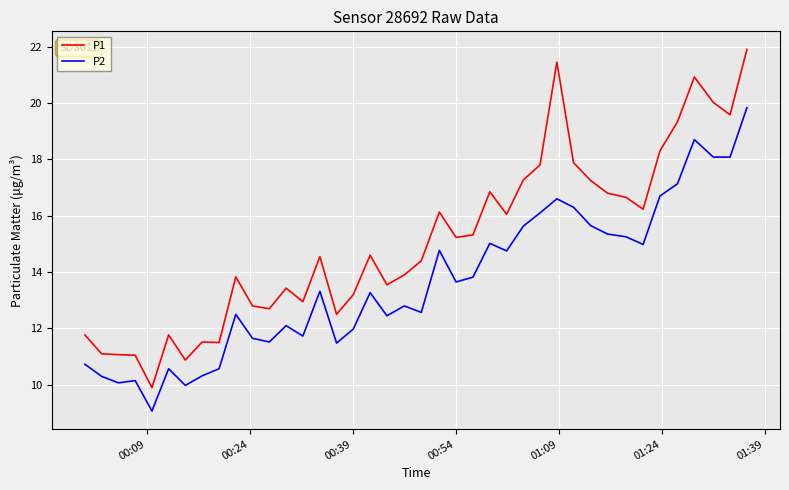

What is the difference between the maximum and minimum values in the P2 series?

10.8